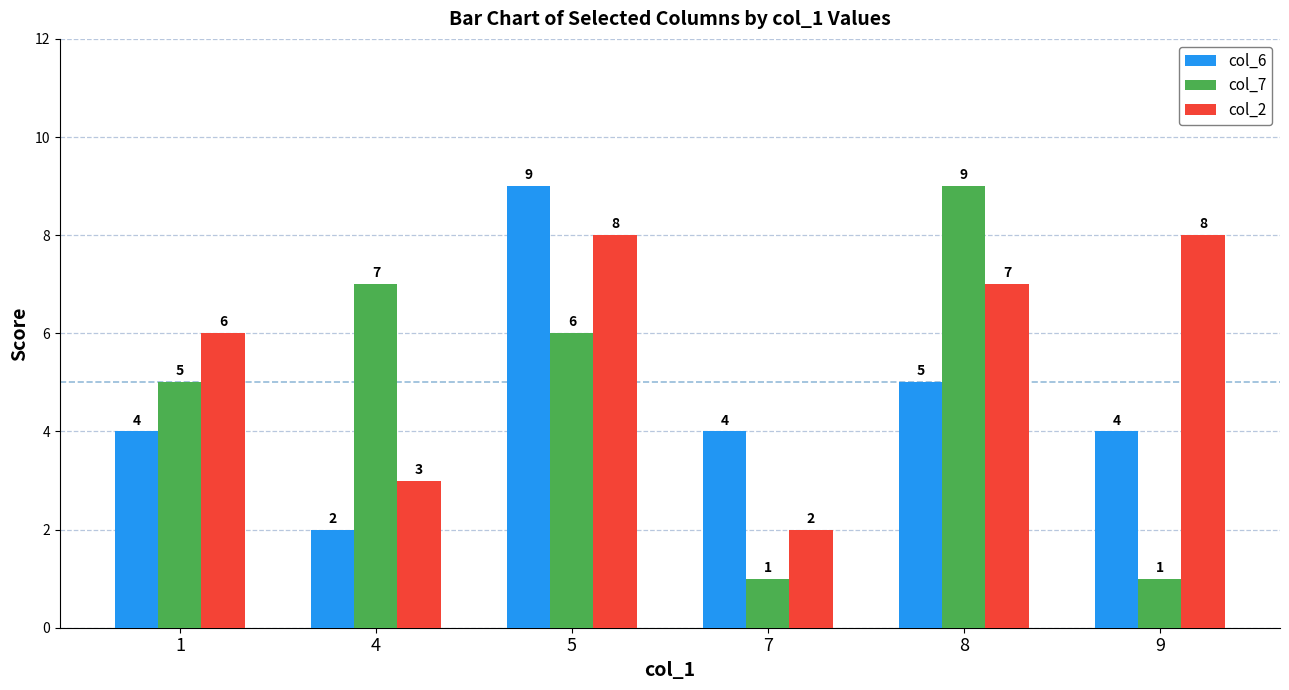

Reading right to left, what are all the values shown in this chart?

col_6: 9=4	8=5	7=4	5=9	4=2	1=4
col_7: 9=1	8=9	7=1	5=6	4=7	1=5
col_2: 9=8	8=7	7=2	5=8	4=3	1=6